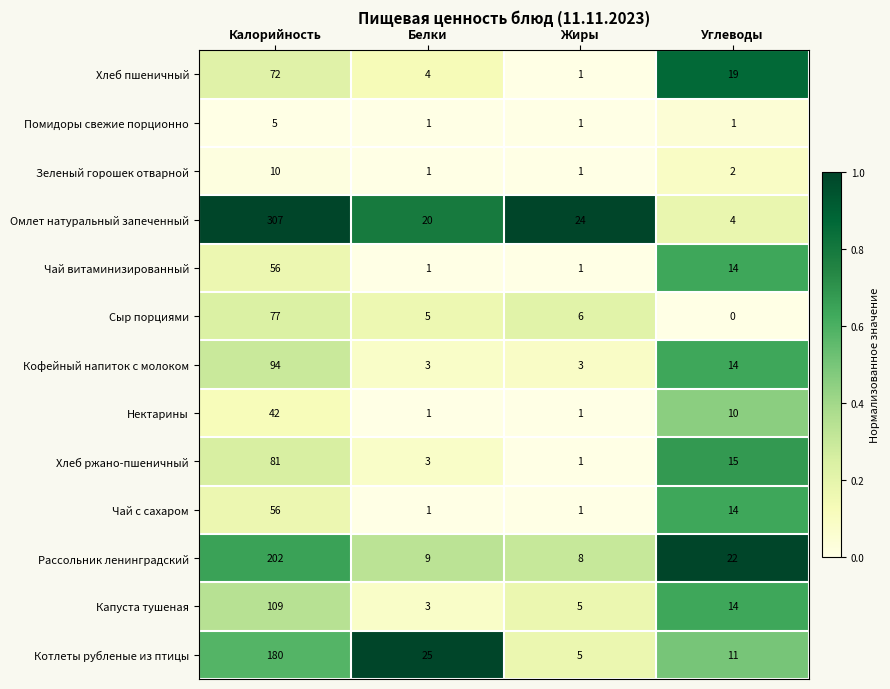

What is the difference between the highest and lowest values at Жиры?

23